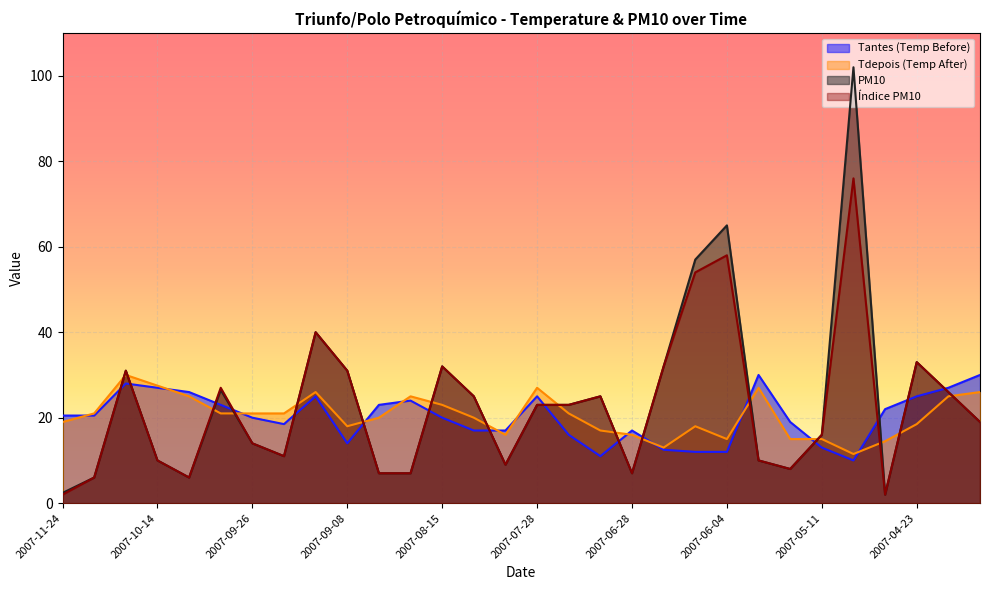

What is the average value of the pm10 series?

23.5